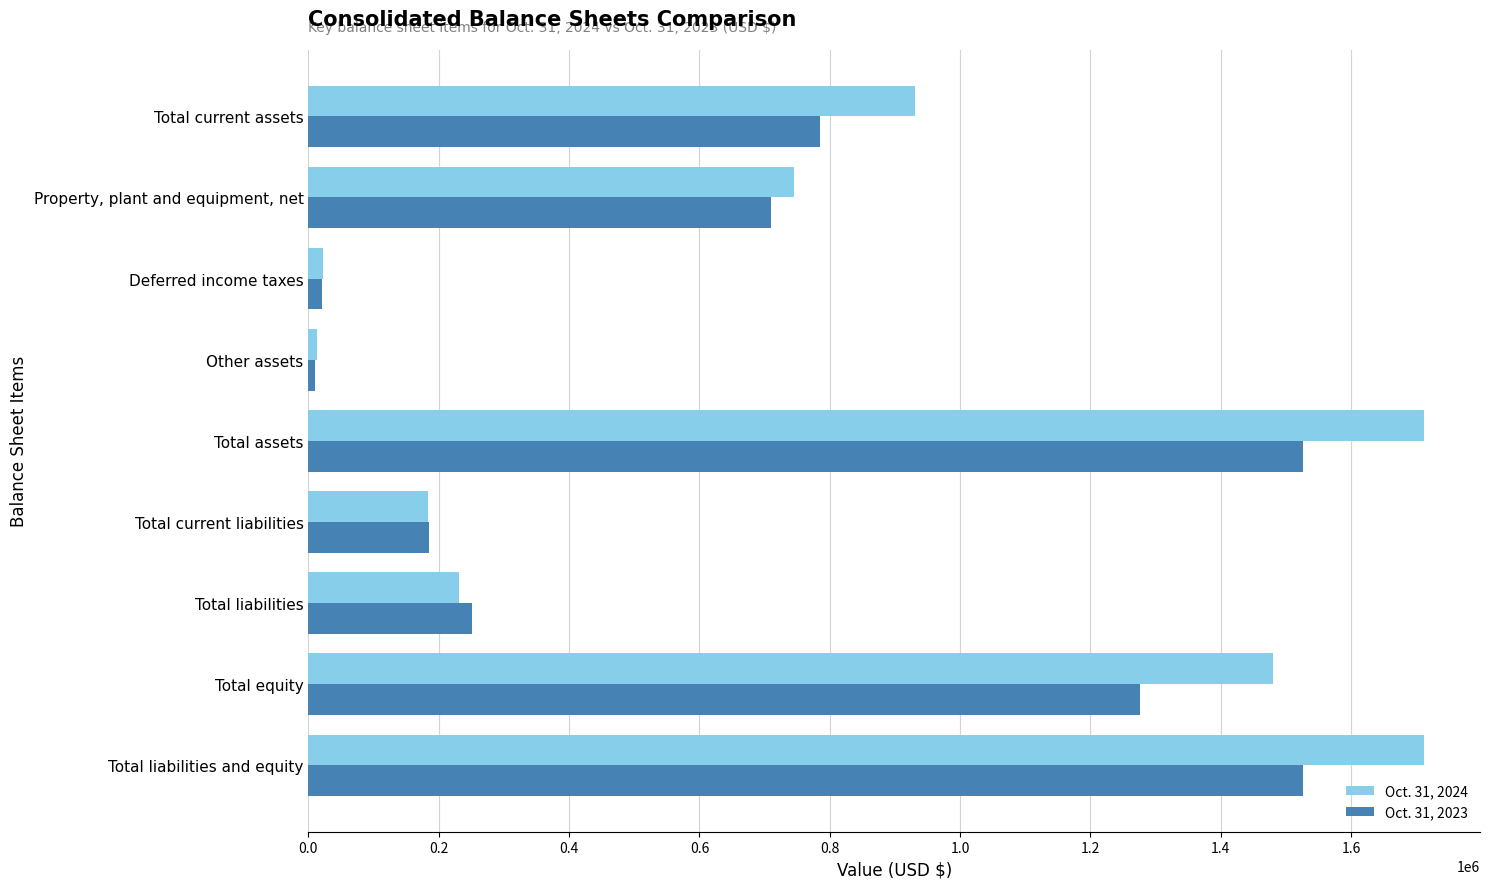

Which series has the largest range (max minus min)?

Oct. 31, 2024